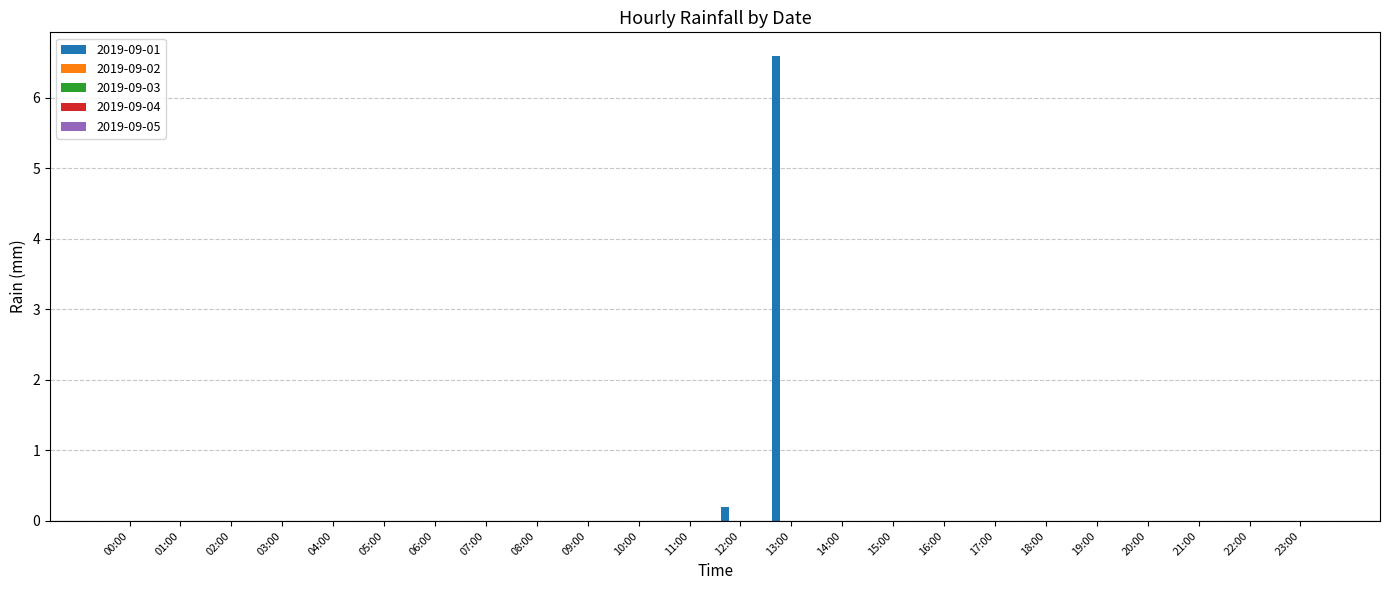

What is the sum of all values?

6.8